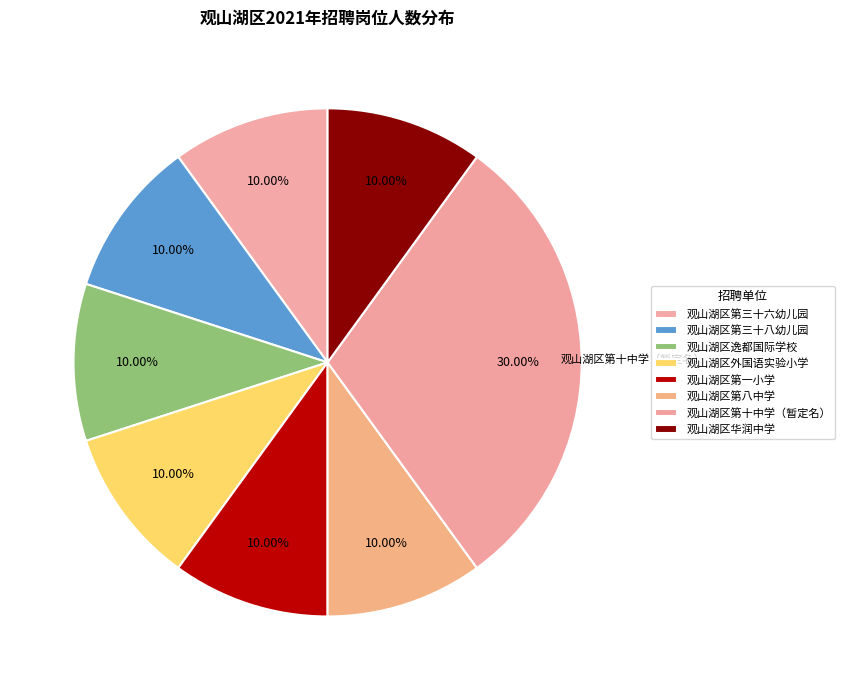

What portion of the pie excludes 观山湖区第一小学?

90.0%